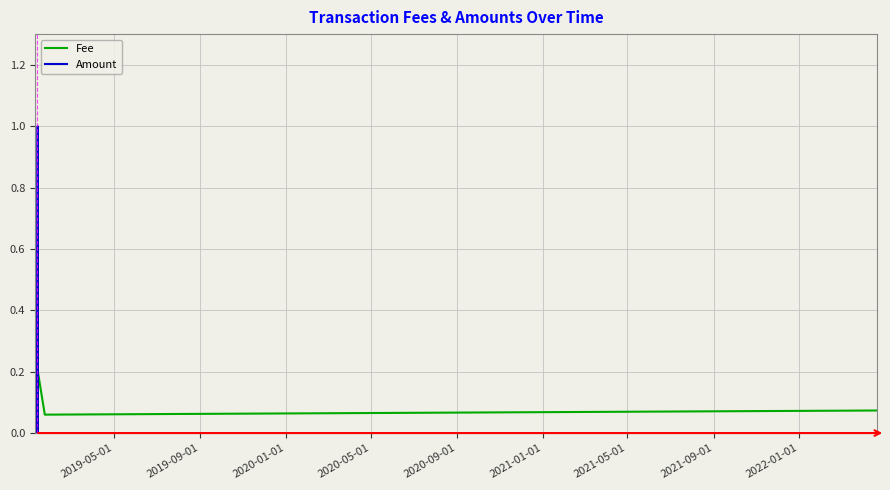

What is the total value across all series at 2019-09-01?

0.1